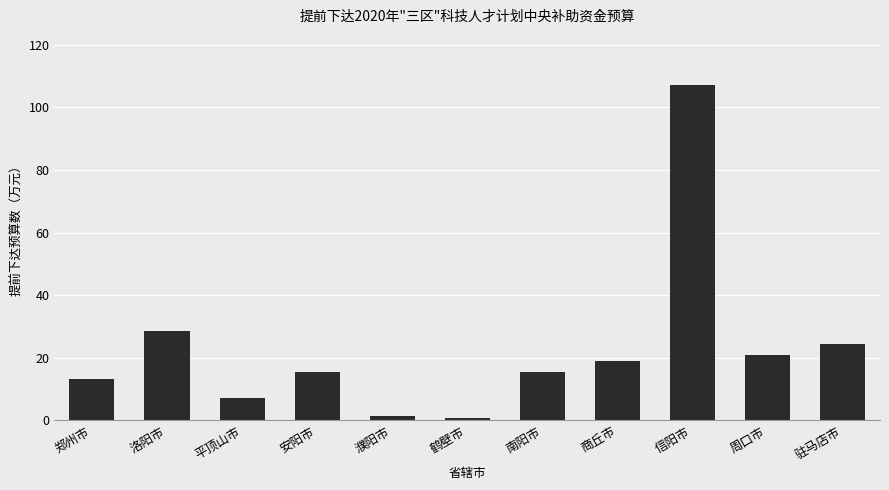

Reading left to right, transcribe all the data shown in this chart.

13.3	28.7	7.0	15.4	1.4	0.7	15.4	18.9	107.1	21.0	24.5